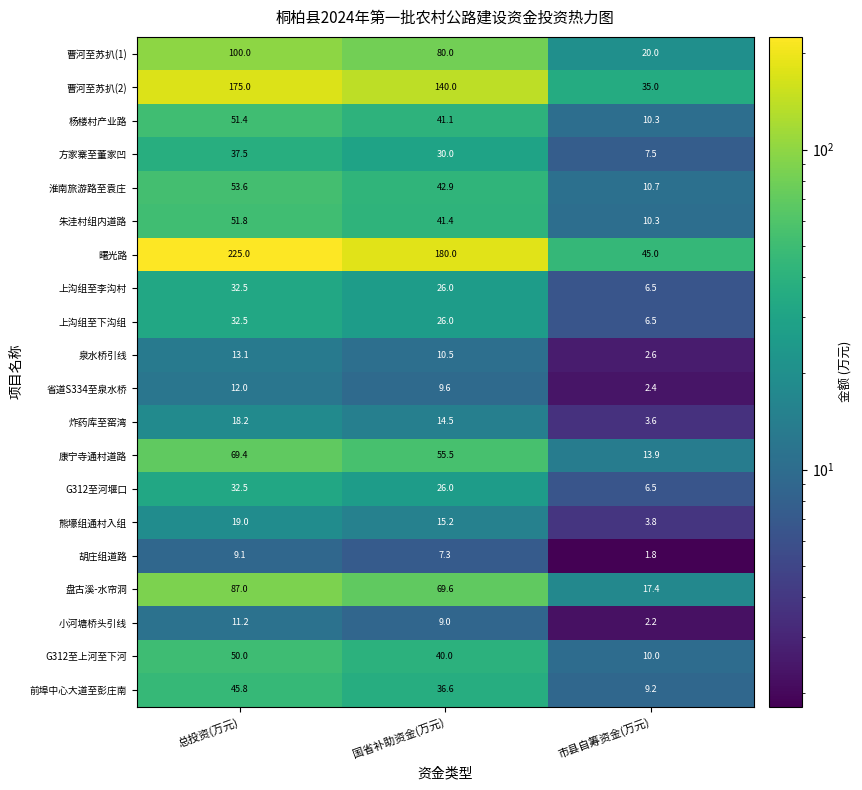

At which label does 曹河至苏扒(2) first exceed 140?

总投资(万元)